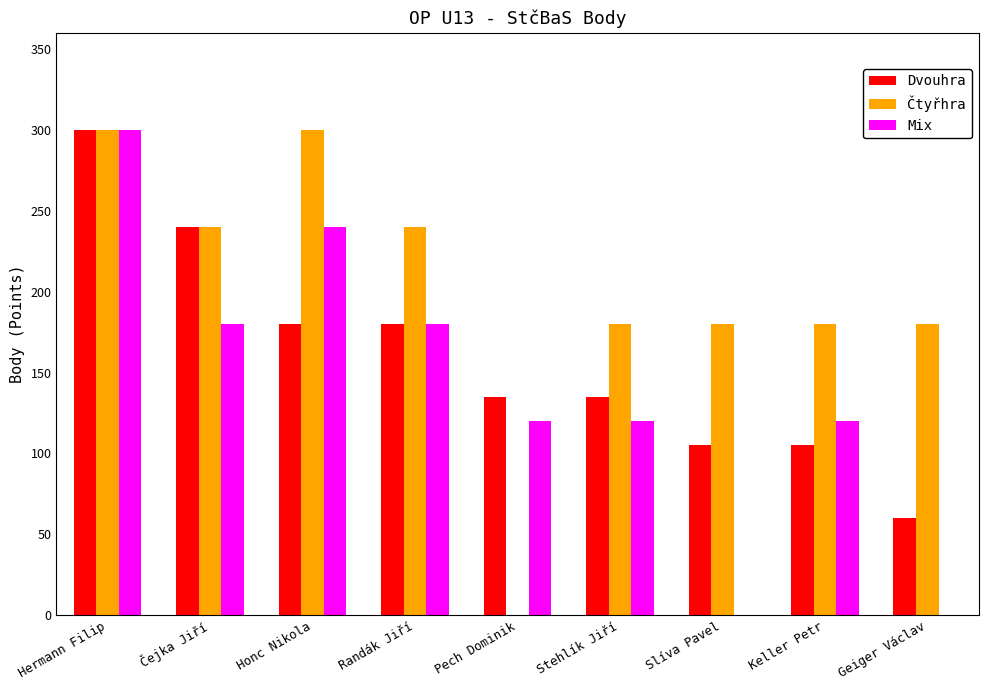

What value does the Čtyřhra series have at Hermann Filip?

300